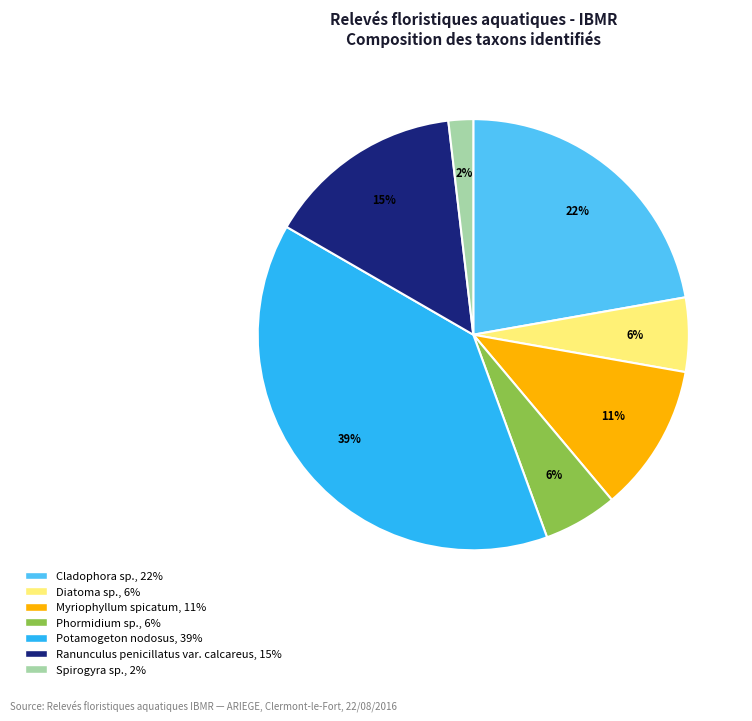

Which slice is the smallest?

Spirogyra sp.